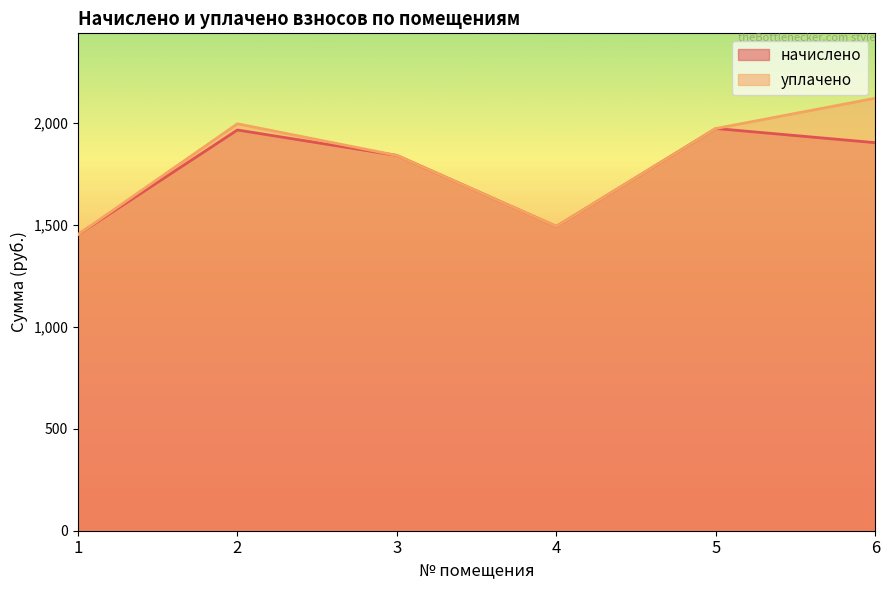

List the series in order of their peak value, lowest first.

начислено, уплачено